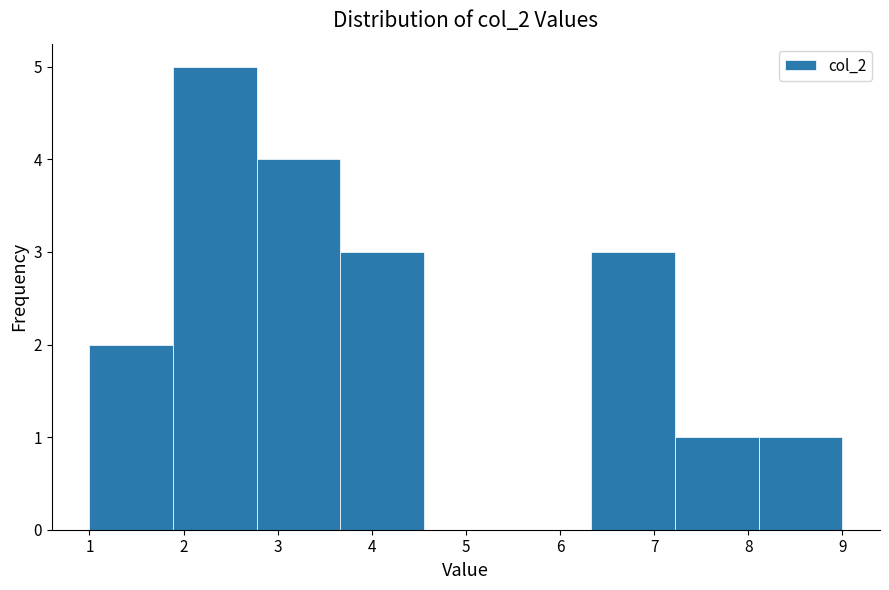

Reading left to right, transcribe this chart: for each bar, give the range it covers on the x-axis and its height. Neither the bar edges nor the heights are printed on the chart, so give them approximately, as read against the axes.

1.0 to 1.9: 2
1.9 to 2.8: 5
2.8 to 3.7: 4
3.7 to 4.6: 3
4.6 to 5.4: 0
5.4 to 6.3: 0
6.3 to 7.2: 3
7.2 to 8.1: 1
8.1 to 9.0: 1